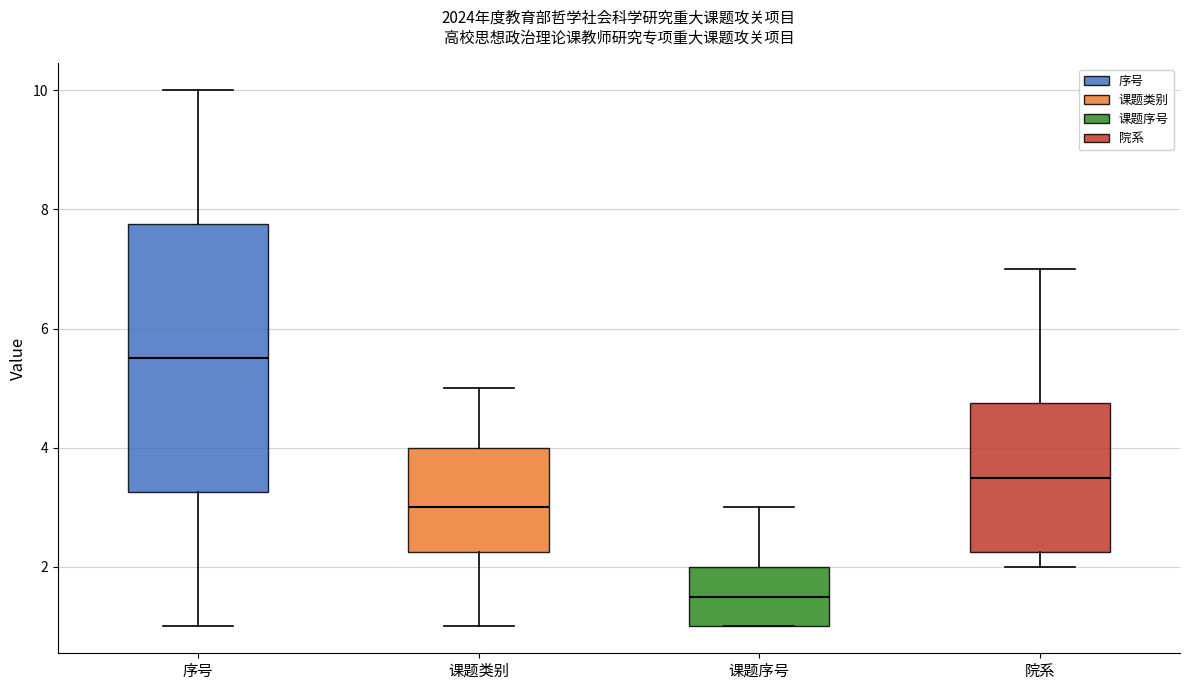

Reading left to right, transcribe this box plot: for each box, give where its median line is, the range the box spans, and where its two whiskers end, as read against the y-axis. The values are not printed on the chart, so give them approximately, as read against the axis.

序号: median 5.6, box 3.2 to 7.8, whiskers 1.0 to 10.0
课题类别: median 3.0, box 2.2 to 4.0, whiskers 1.0 to 5.0
课题序号: median 1.6, box 1.0 to 2.0, whiskers 1.0 to 3.0
院系: median 3.6, box 2.2 to 4.8, whiskers 2.0 to 7.0